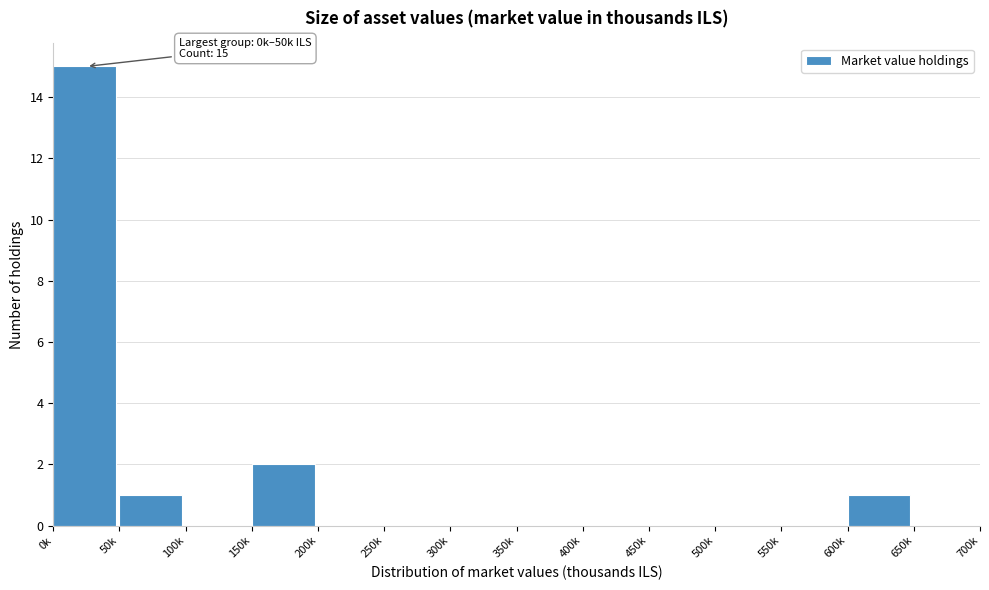

Reading left to right, extract all data points from this chart.

0k=15	50k=1	100k=0	150k=2	200k=0	250k=0	300k=0	350k=0	400k=0	450k=0	500k=0	550k=0	600k=1	650k=0